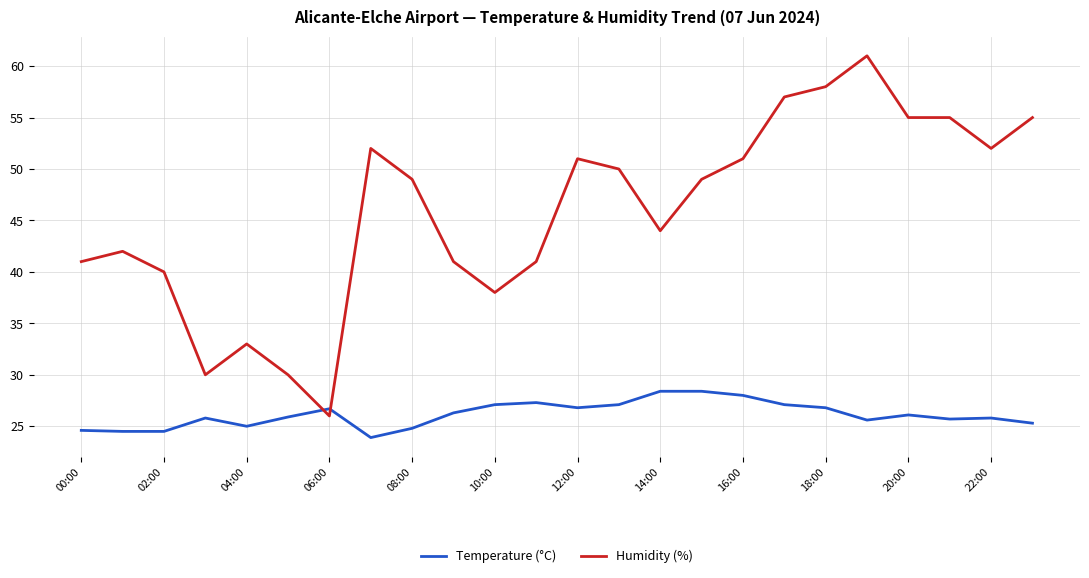

True or false: Humidity (%) and Temperature (°C) cross at least once.

True